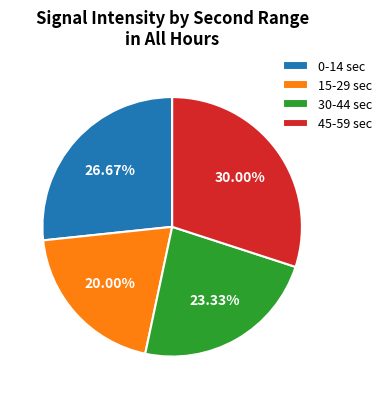

How many slices are in this pie chart?

4